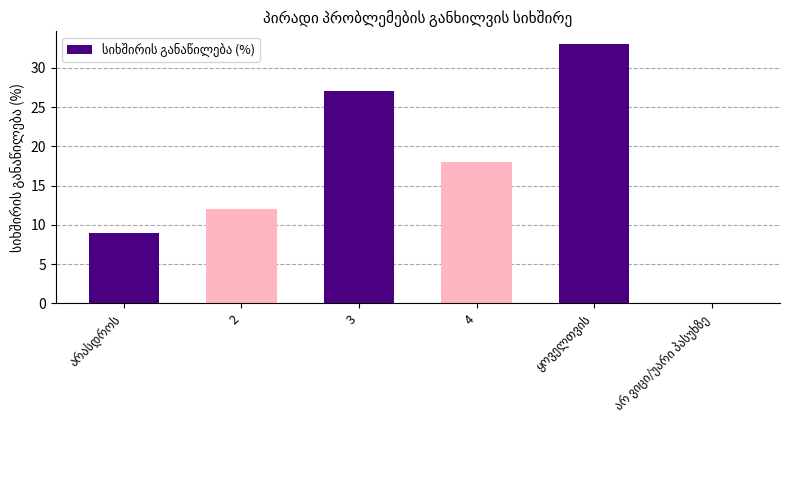

Reading right to left, list all the values displayed in this chart.

0	33	18	27	12	9